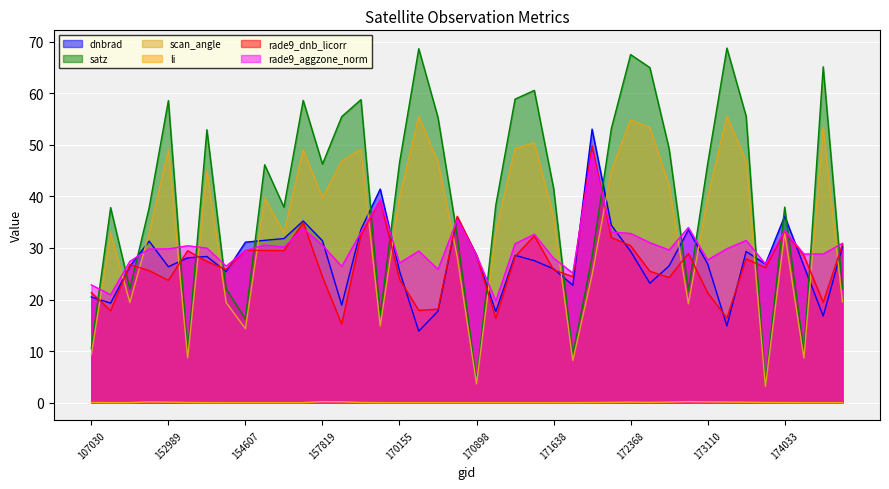

What is the sum of all rade9_dnb_licorr values?

1079.2